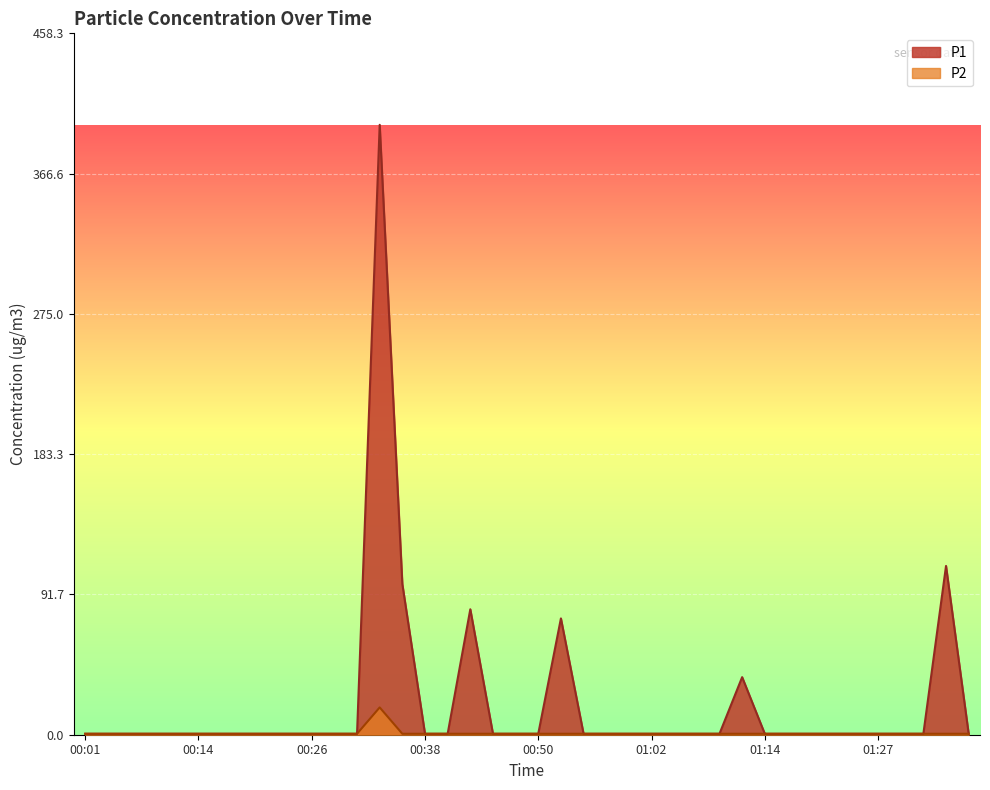

What is the difference between the maximum and minimum values in the P1 series?

397.9